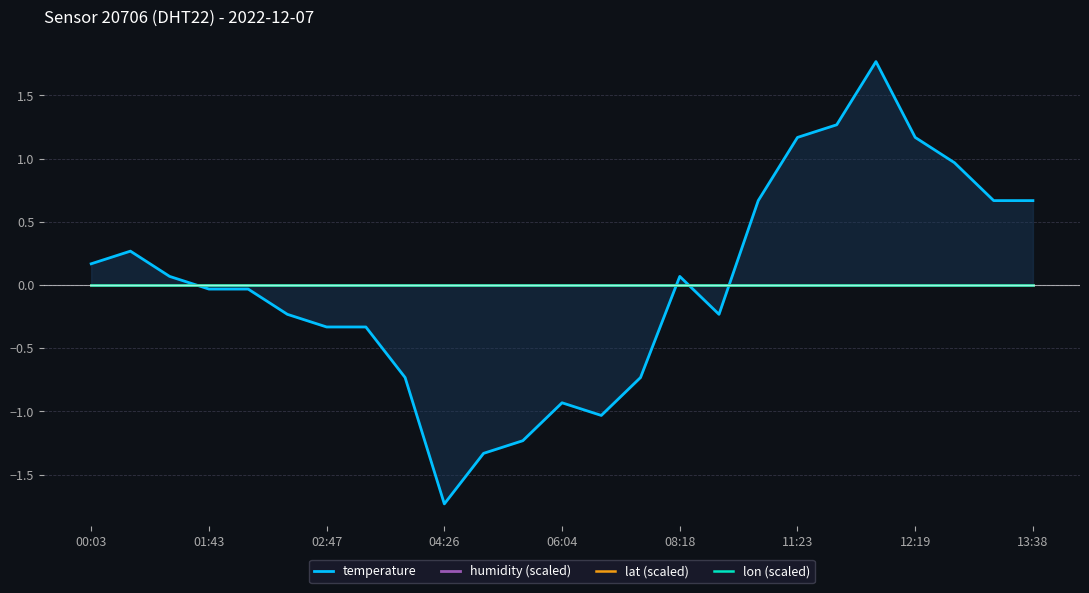

How many negative values does the temperature series have?

13